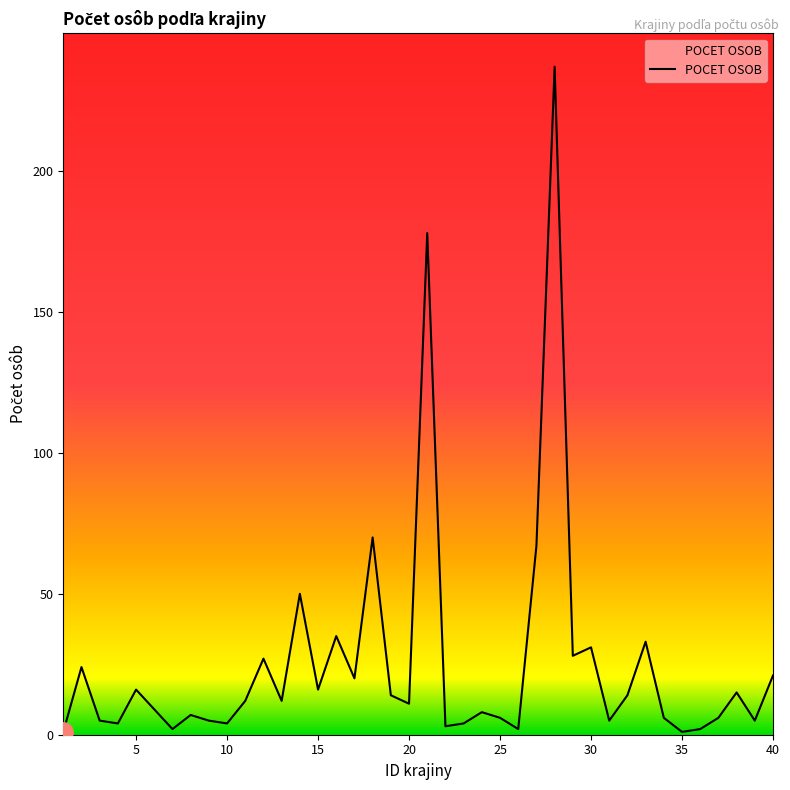

What is the average value?

25